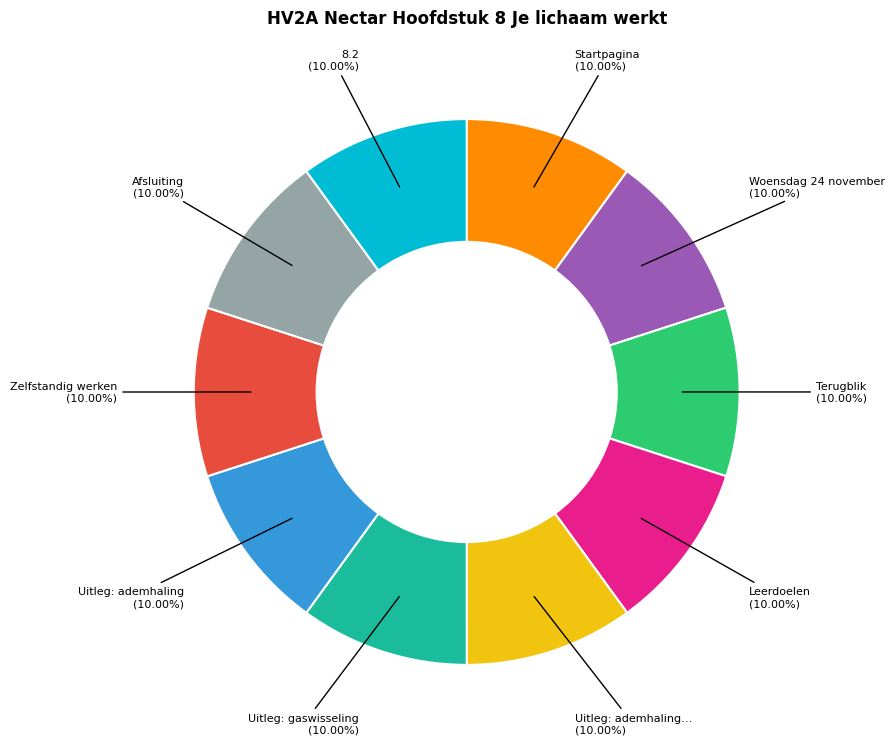

Is there a majority slice in this chart?

No